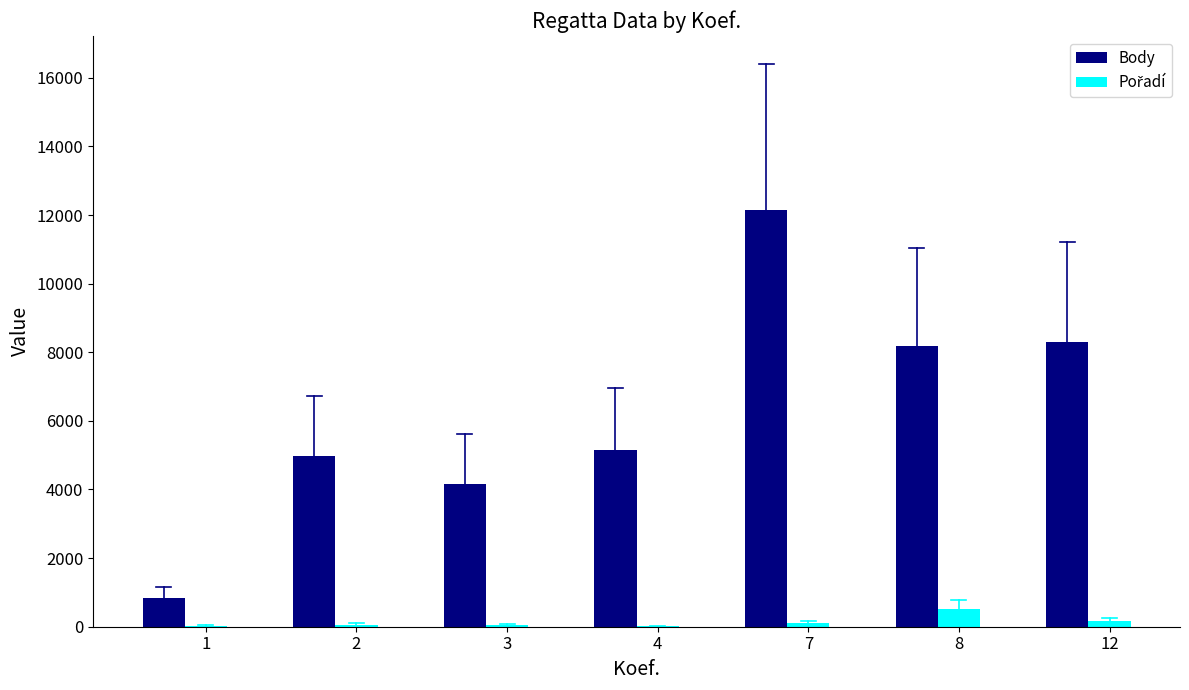

Which series has the largest total across all categories?

Body